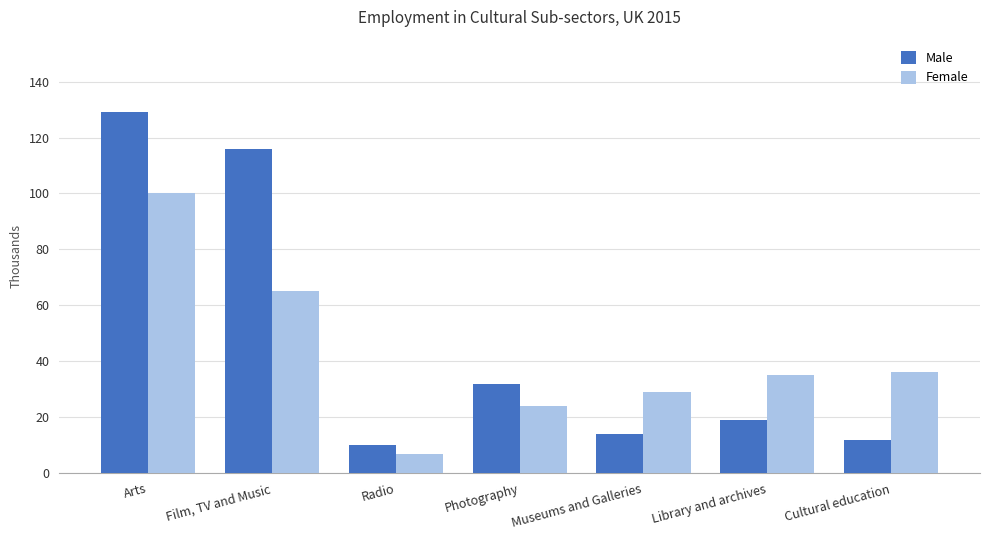

What are all the series names shown in the legend?

Male, Female